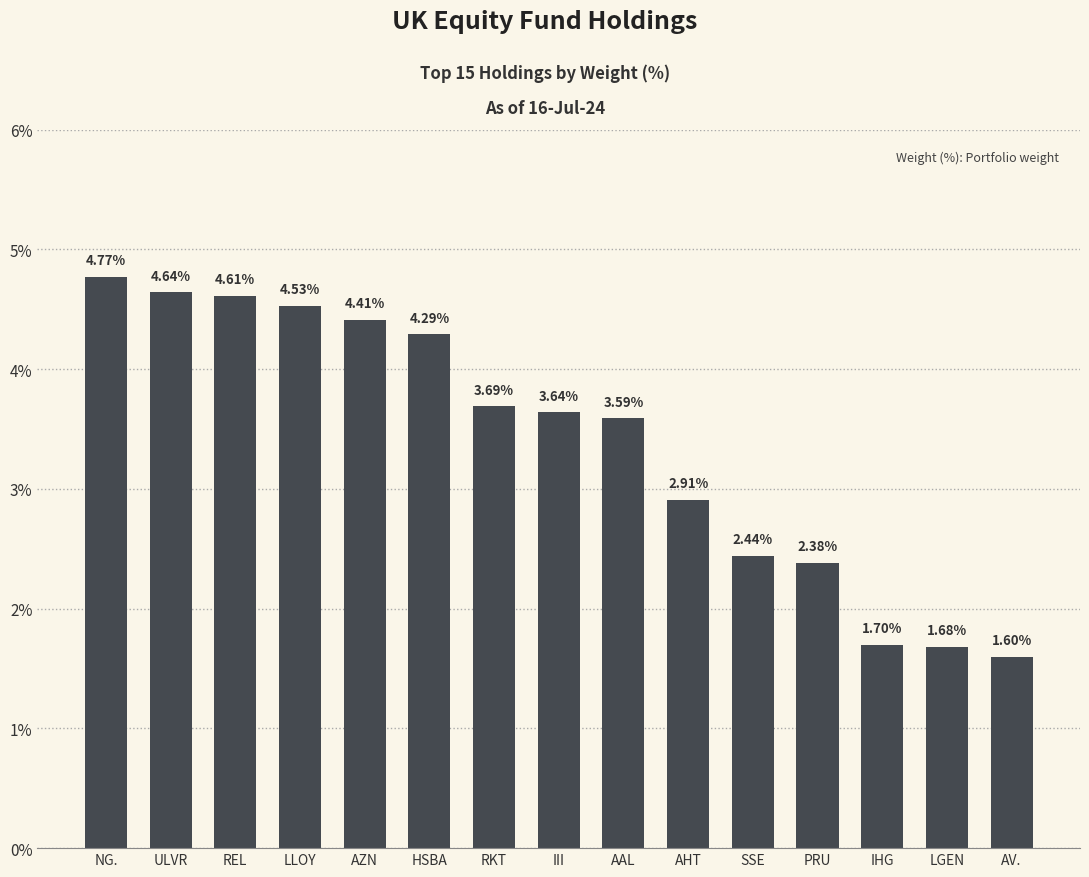

What is the sum of all values?

50.9